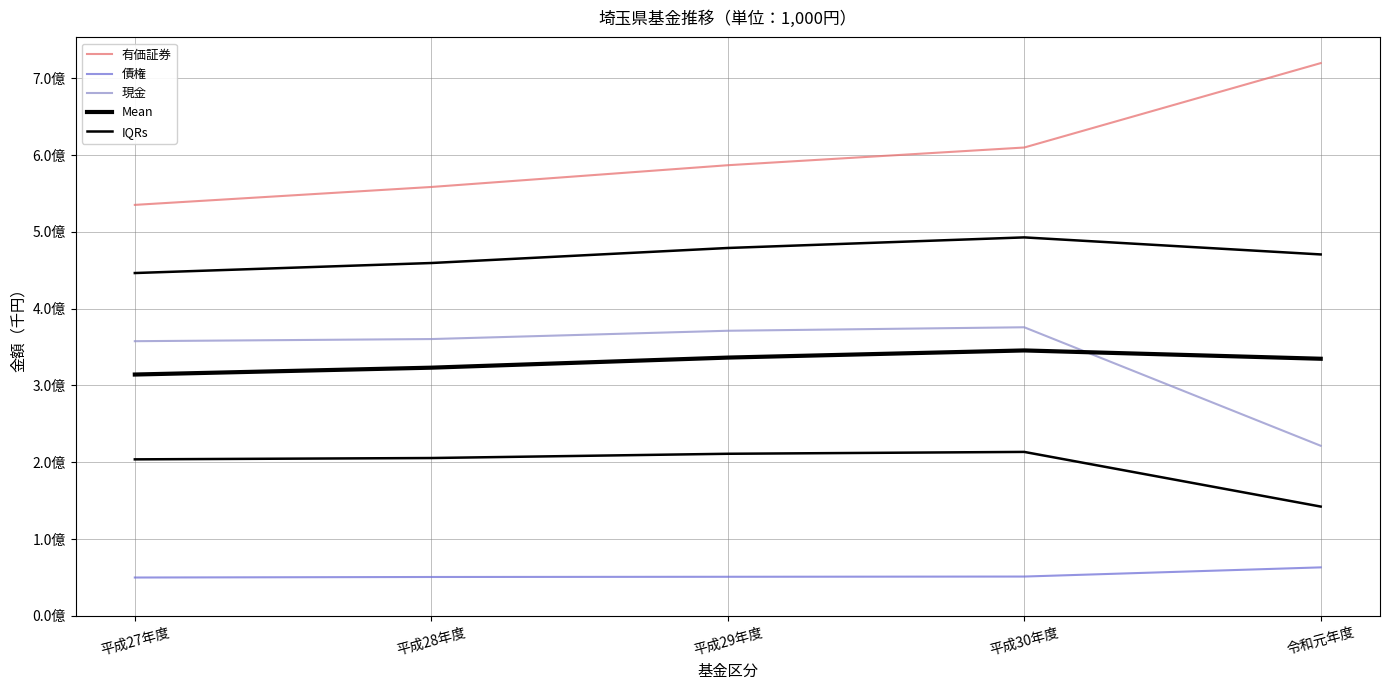

True or false: IQRs and 債権 cross at least once.

False